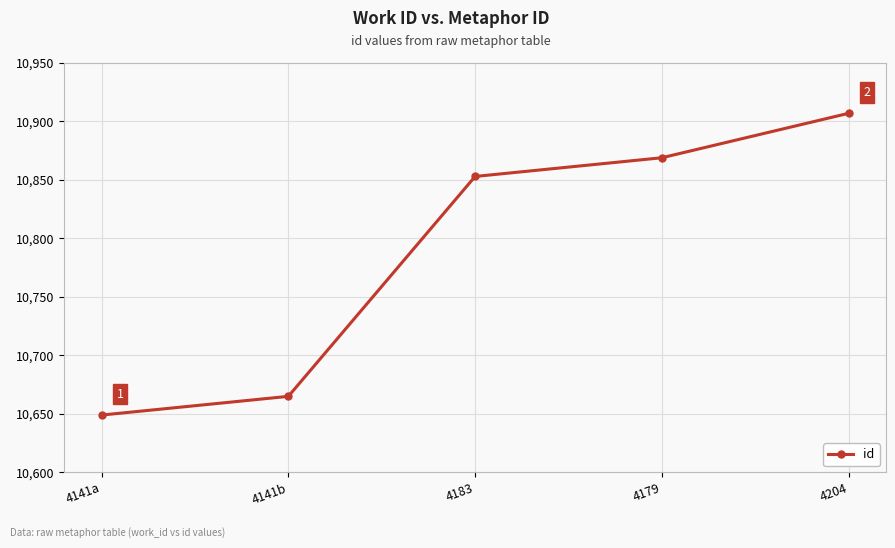

Rank the categories by value from highest to lowest.

4204, 4179, 4183, 4141b, 4141a